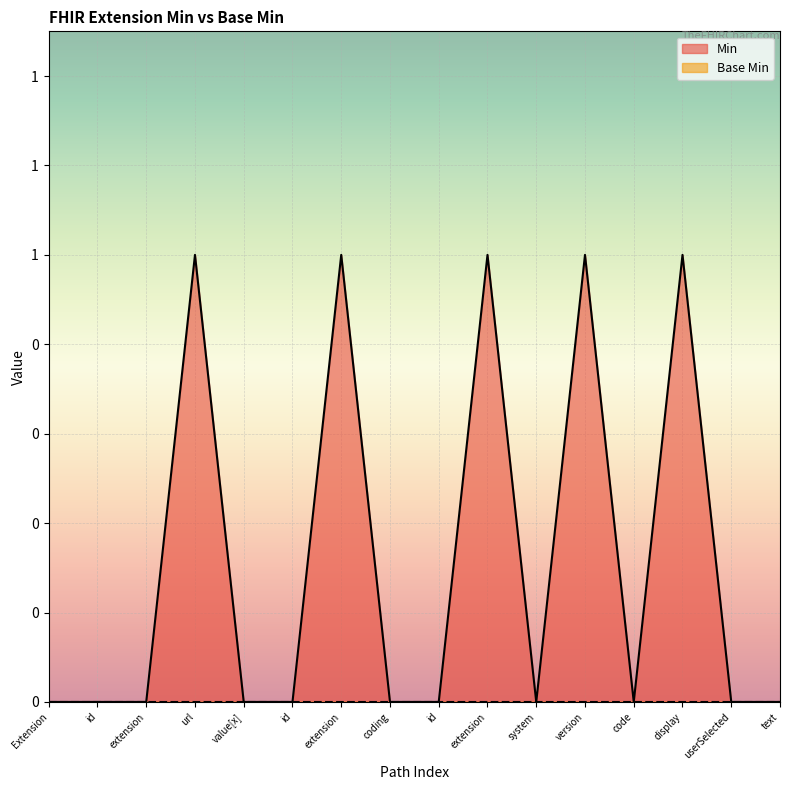

What position from the right is Extension.extension?

14